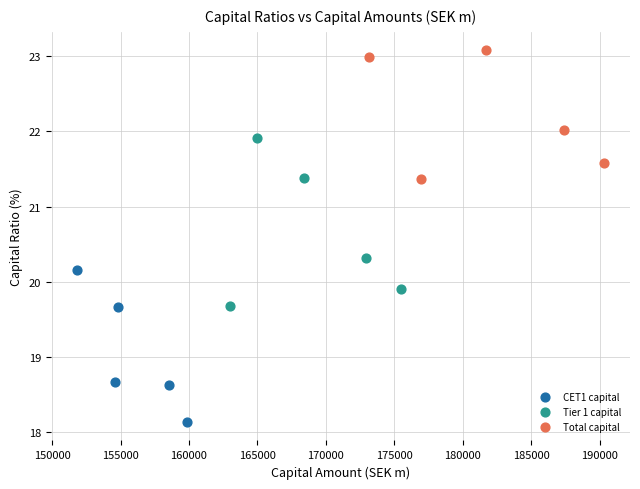

What are all the series names shown in the legend?

CET1 capital, Tier 1 capital, Total capital